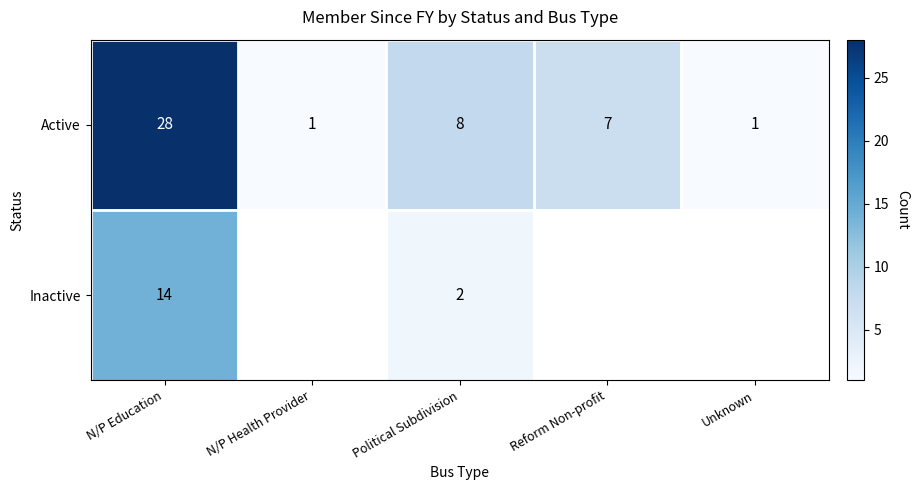

At Political Subdivision, list the series in order from smallest to largest.

Inactive, Active